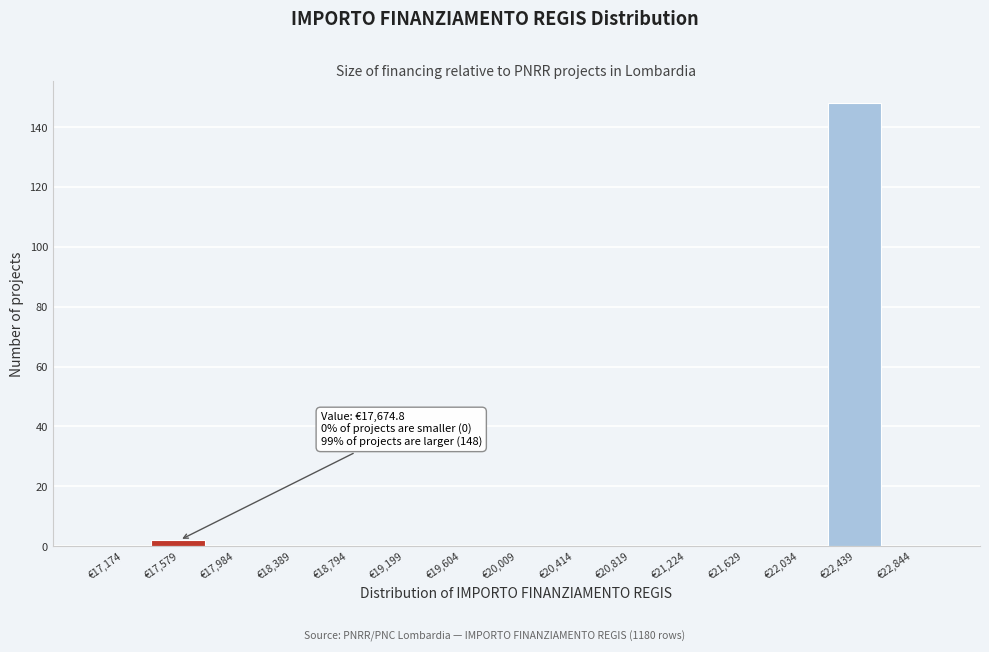

Reading right to left, transcribe all the data shown in this chart.

€22,844=0	€22,439=148	€22,034=0	€21,629=0	€21,224=0	€20,819=0	€20,414=0	€20,009=0	€19,604=0	€19,199=0	€18,794=0	€18,389=0	€17,984=0	€17,579=2	€17,174=0